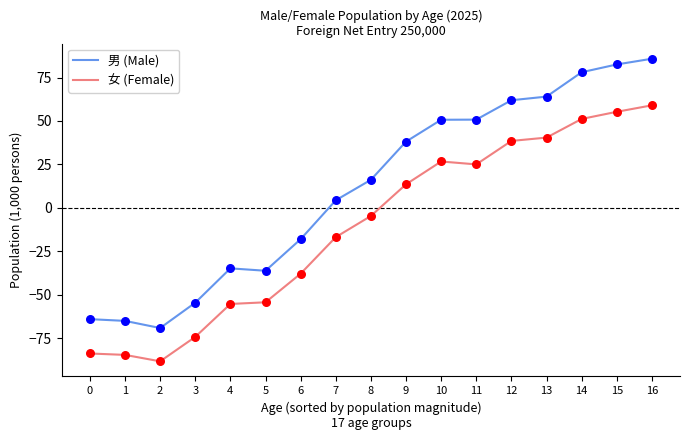

At which category is the sum across all series the highest?

16